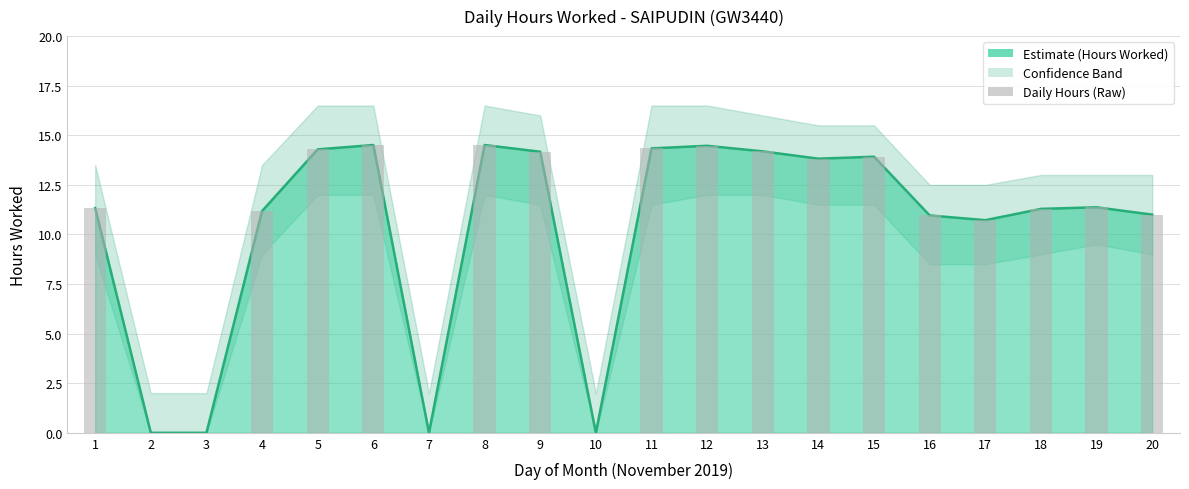

What is the difference between the second highest and second lowest values?

14.5